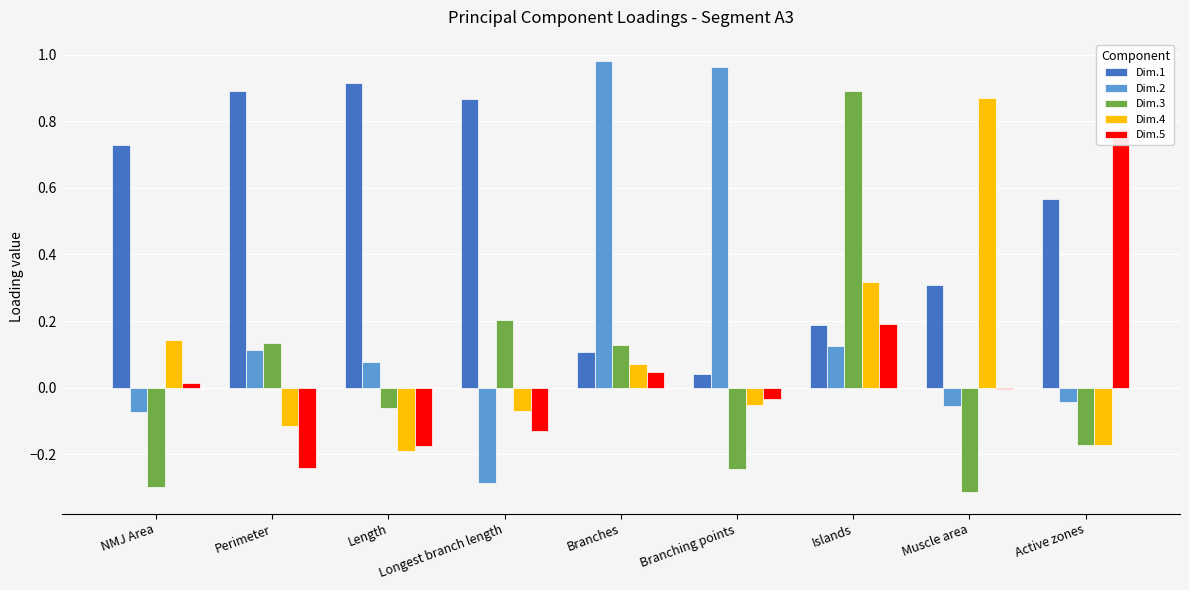

Are the bars horizontal?

No